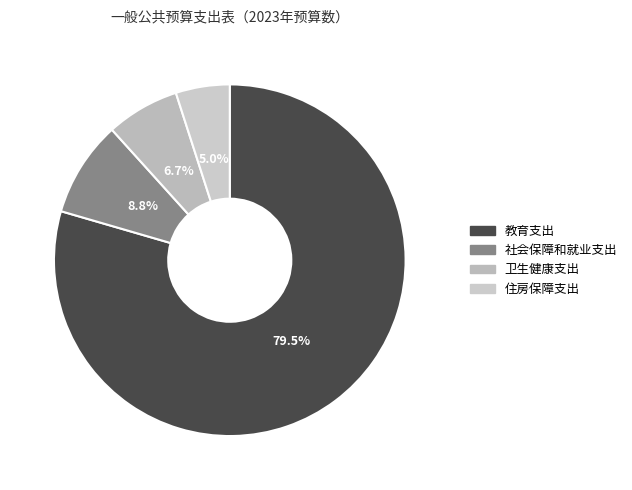

To the nearest percent, what is the difference between the 教育支出 and 卫生健康支出 slice percentages?

73%